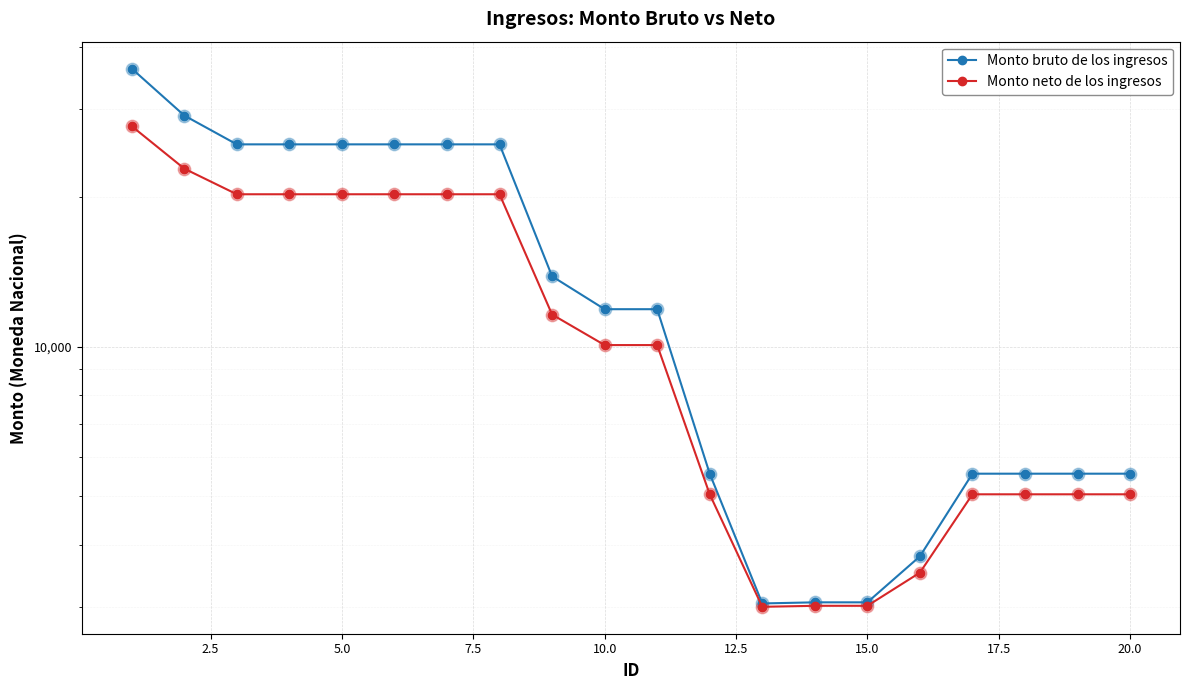

What are all the series names shown in the legend?

Monto bruto de los ingresos, Monto neto de los ingresos